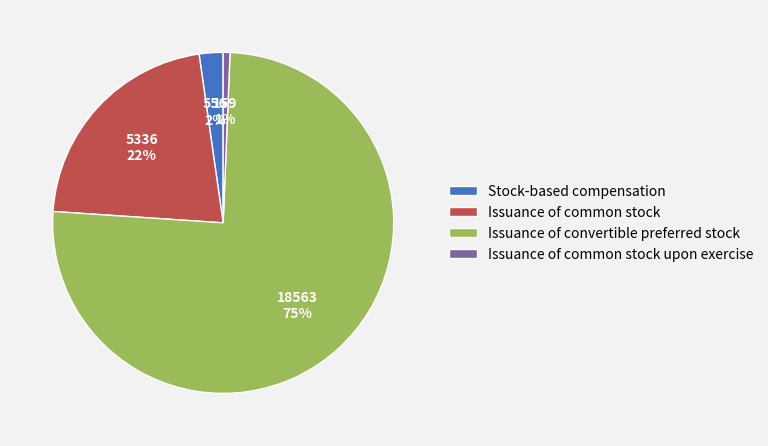

Which has a higher value, Issuance of common stock upon exercise or Issuance of common stock?

Issuance of common stock